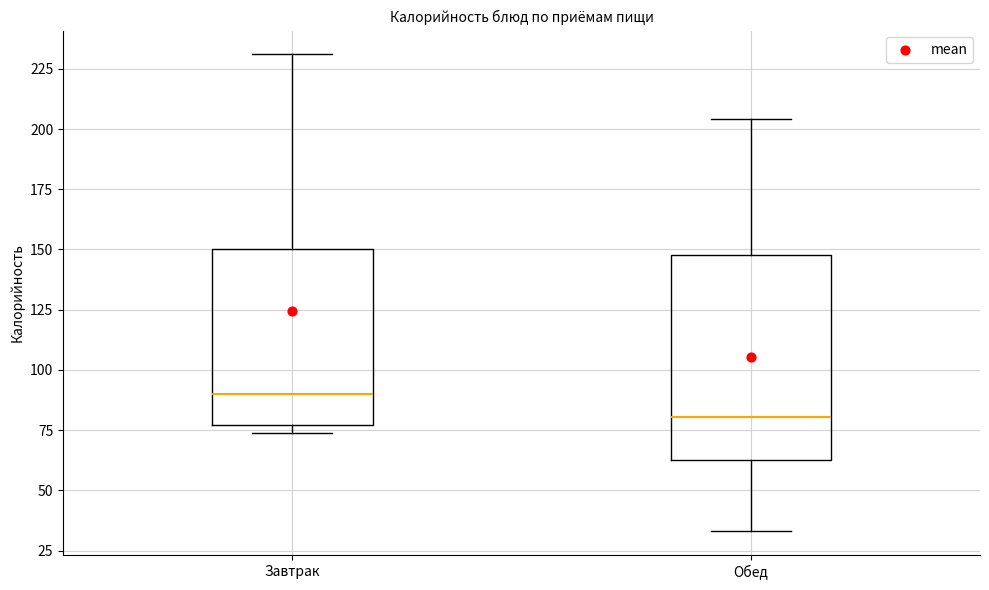

Where does the upper whisker of the box for Завтрак end on the y-axis? The values are not printed on the chart, so give them approximately, as read against the axis.

230